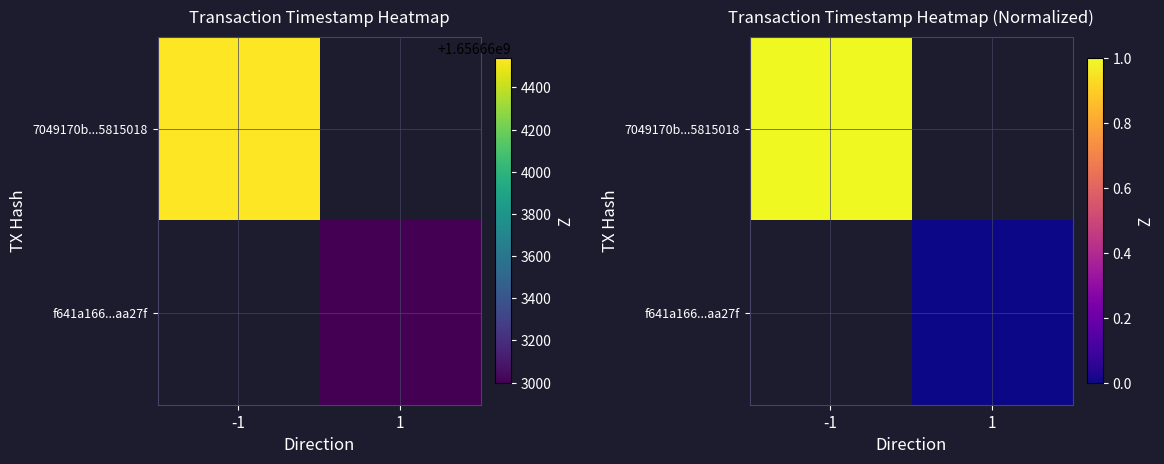

List the series in order of their peak value, highest first.

7049170b...5815018, f641a166...aa27f